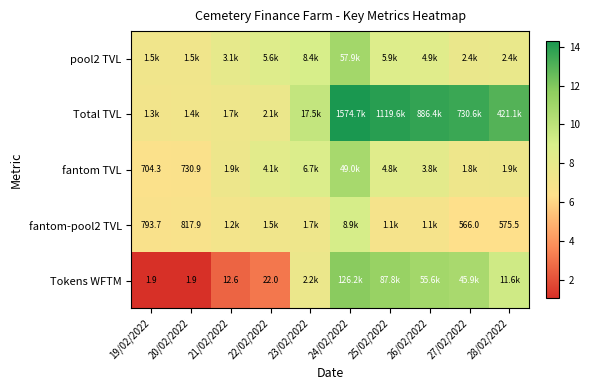

Rank the series by their maximum value, from highest to lowest.

Total TVL, Tokens WFTM, pool2 TVL, fantom TVL, fantom-pool2 TVL